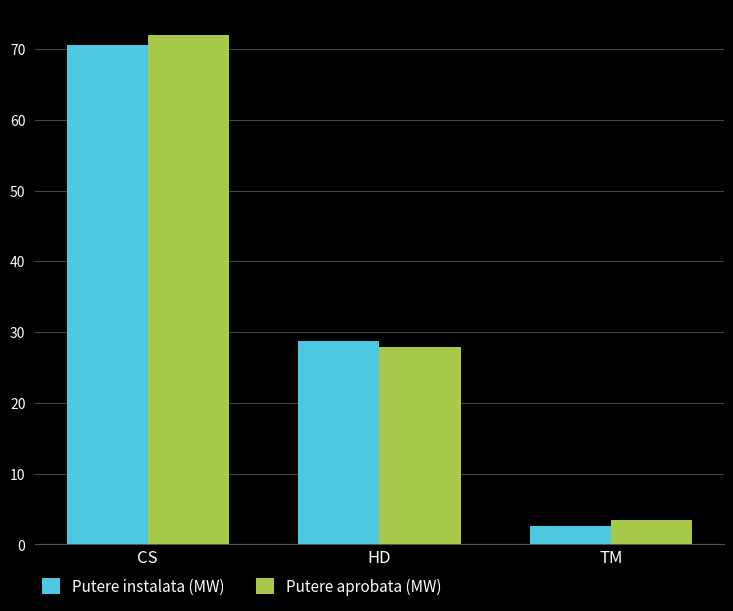

List the labels in order of Putere instalata (MW) value, largest first.

CS, HD, TM